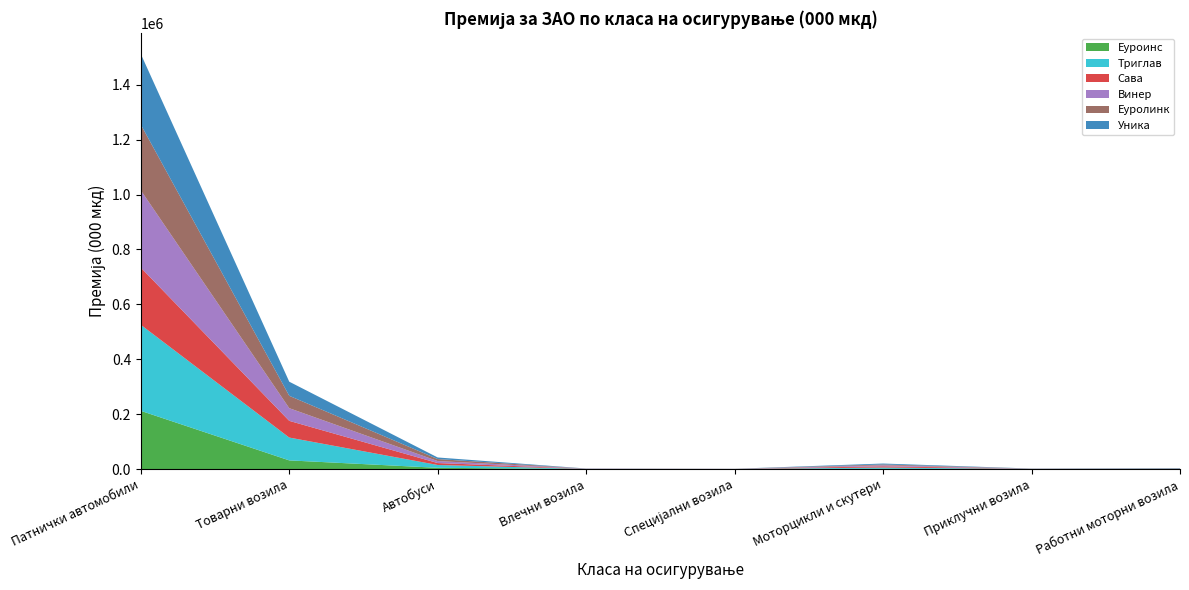

Reading left to right, transcribe all the data shown in this chart.

Еуроинс: Патнички автомобили=212157	Товарни возила=31607	Автобуси=4597	Влечни возила=268	Специјални возила=303	Моторцикли и скутери=1138	Приклучни возила=125	Работни моторни возила=588
Триглав: Патнички автомобили=313478	Товарни возила=83184	Автобуси=10217	Влечни возила=330	Специјални возила=153	Моторцикли и скутери=4492	Приклучни возила=616	Работни моторни возила=626
Сава: Патнички автомобили=208429	Товарни возила=60860	Автобуси=7103	Влечни возила=345	Специјални возила=175	Моторцикли и скутери=4469	Приклучни возила=354	Работни моторни возила=543
Винер: Патнички автомобили=281527	Товарни возила=46157	Автобуси=7220	Влечни возила=511	Специјални возила=203	Моторцикли и скутери=3564	Приклучни возила=293	Работни моторни возила=497
Еуролинк: Патнички автомобили=239553	Товарни возила=45126	Автобуси=7306	Влечни возила=275	Специјални возила=112	Моторцикли и скутери=3145	Приклучни возила=295	Работни моторни возила=406
Уника: Патнички автомобили=257327	Товарни возила=51386	Автобуси=5799	Влечни возила=306	Специјални возила=135	Моторцикли и скутери=3342	Приклучни возила=272	Работни моторни возила=946